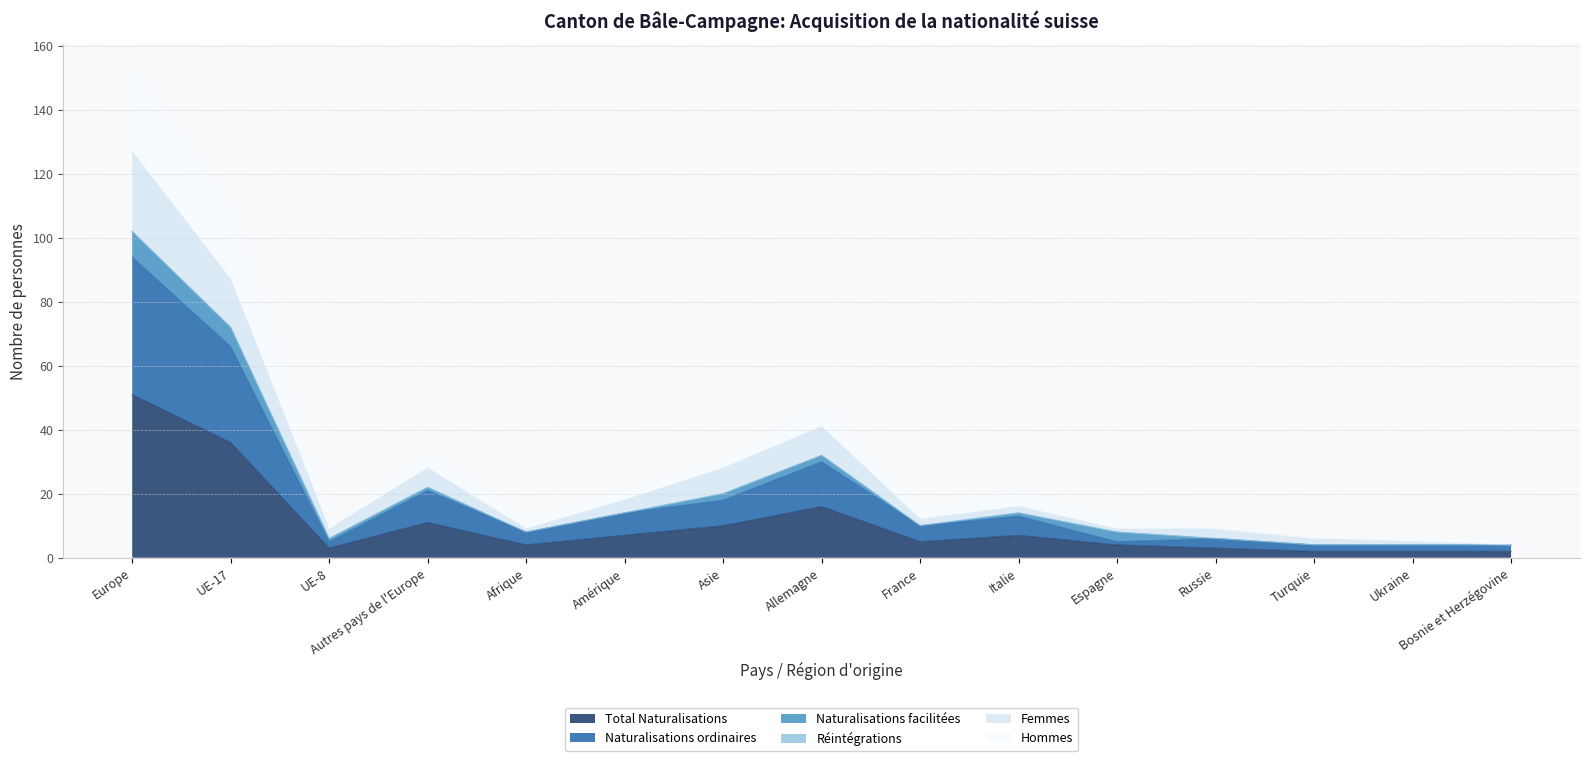

What is the label of the 9th point from the right?

Asie